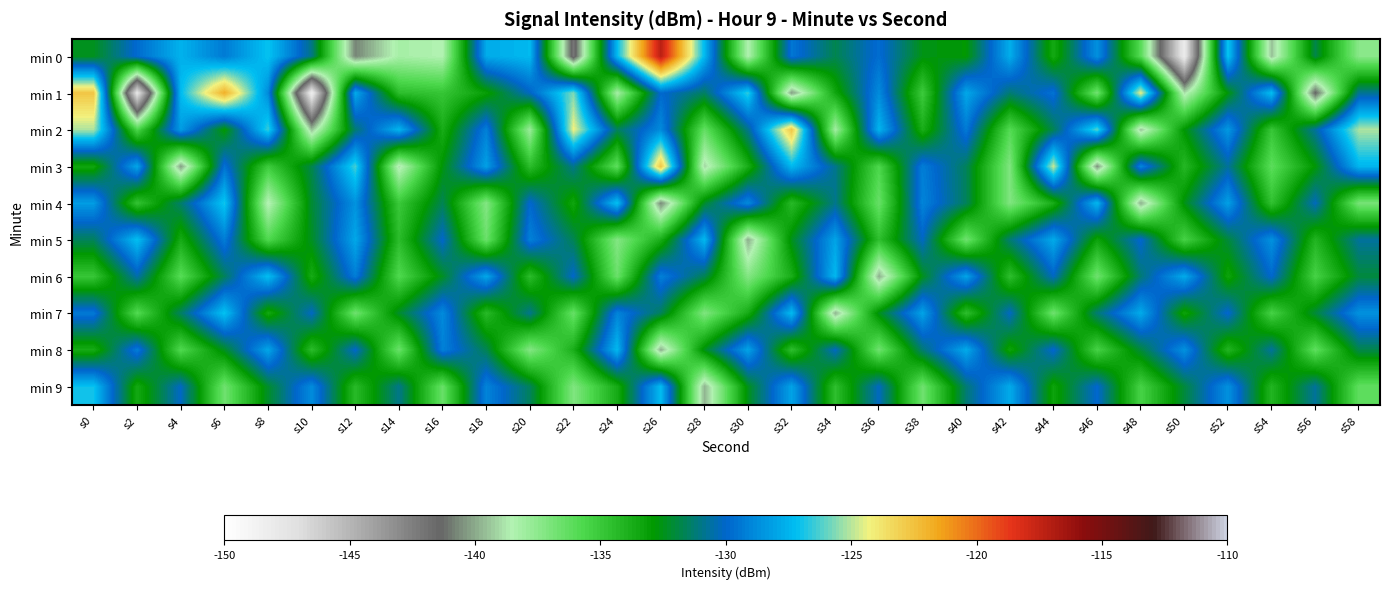

Rank the series at s14 from highest to lowest value.

min 2, min 9, min 7, min 5, min 1, min 4, min 6, min 8, min 0, min 3